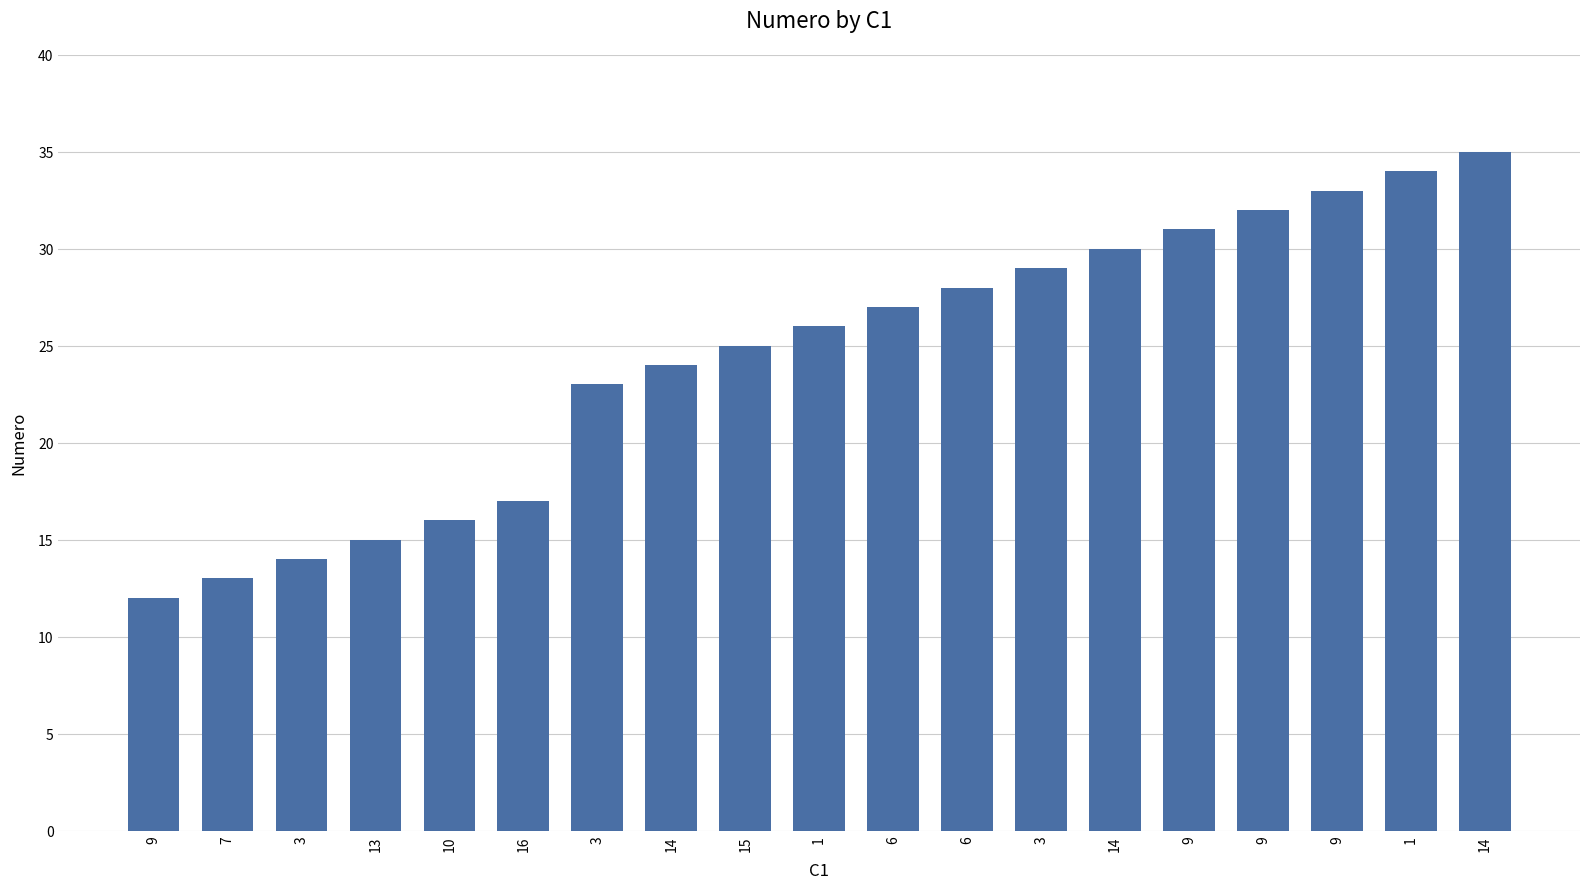

Is it true that the value at 9 is 31?

True